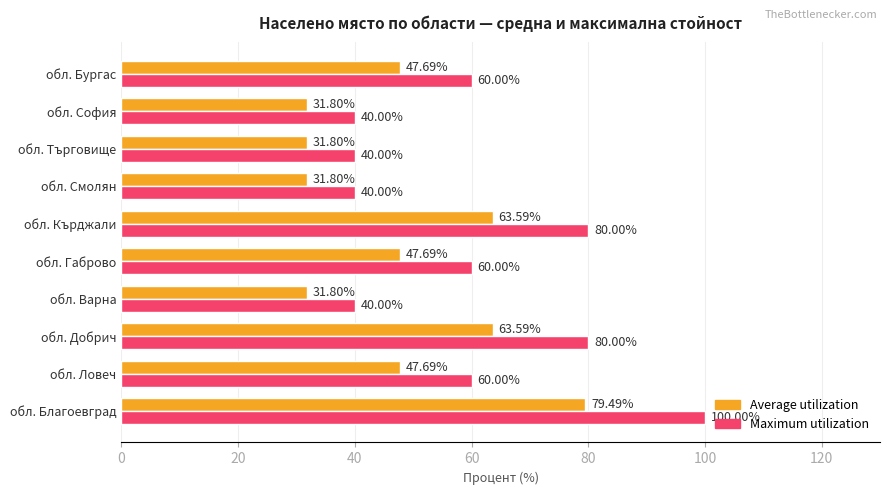

List the series in order of their overall mean, lowest first.

Average utilization, Maximum utilization